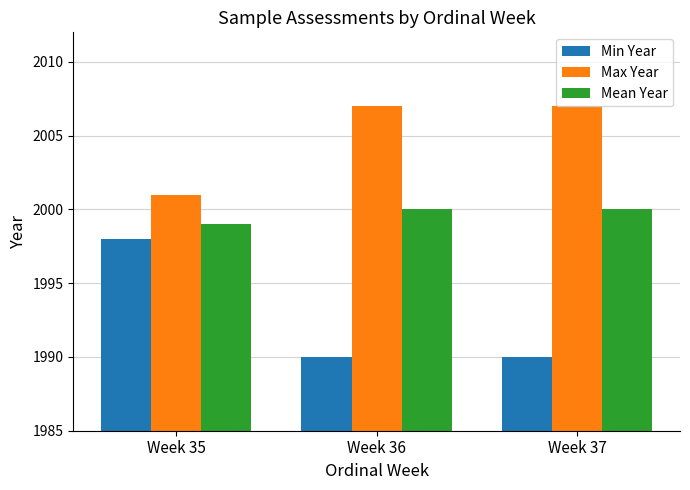

Reading right to left, transcribe all the data shown in this chart.

Min Year: 1990	1990	1998
Max Year: 2007	2007	2001
Mean Year: 2000	2000	1999